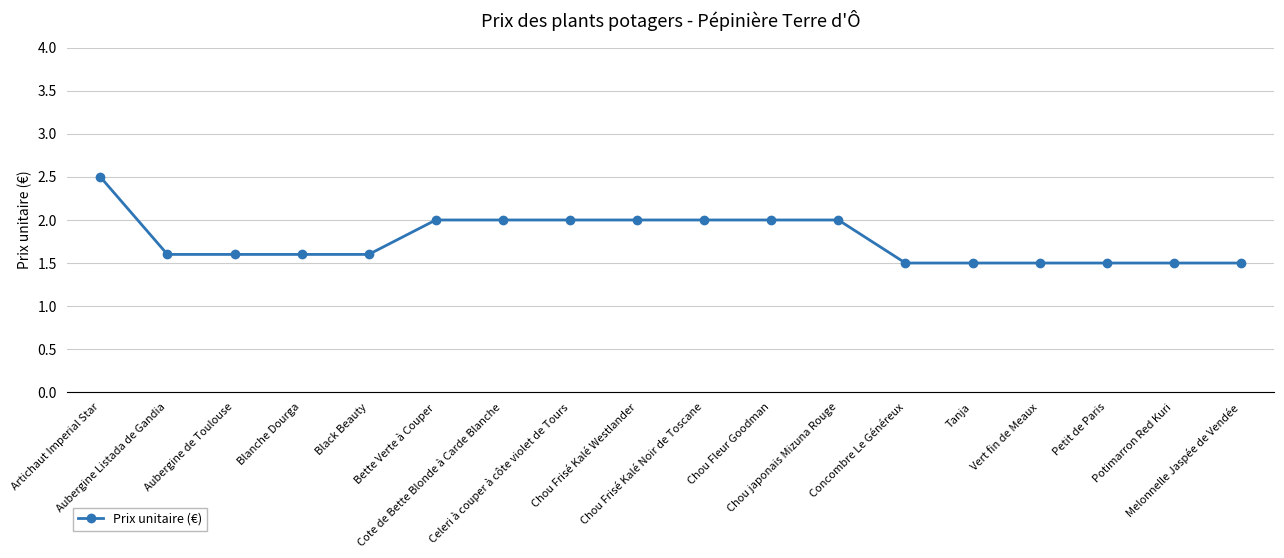

What is the greatest value displayed?

2.5